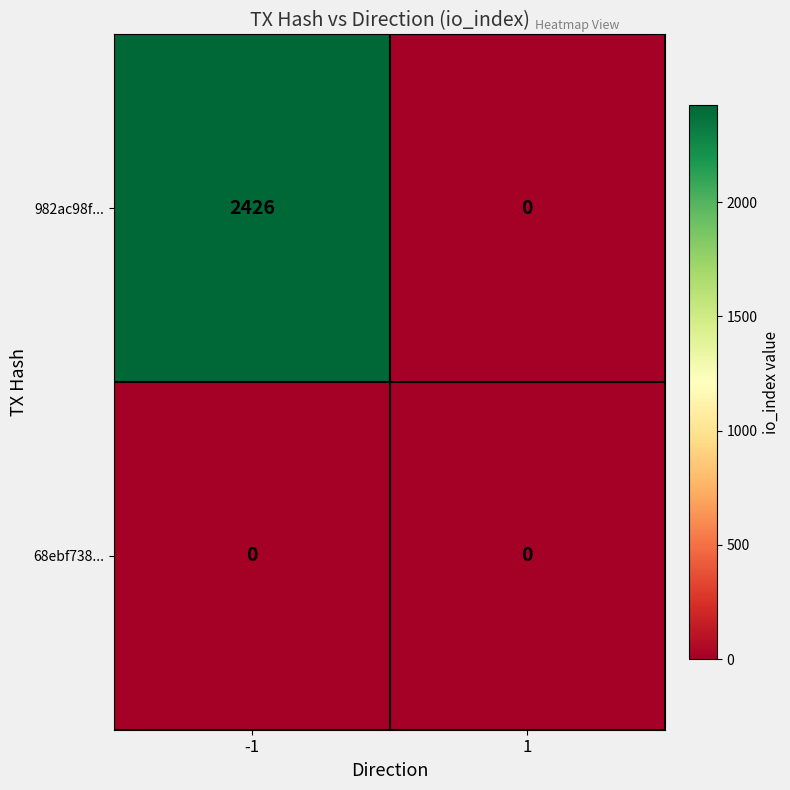

Which series has the largest total across all categories?

982ac98f...